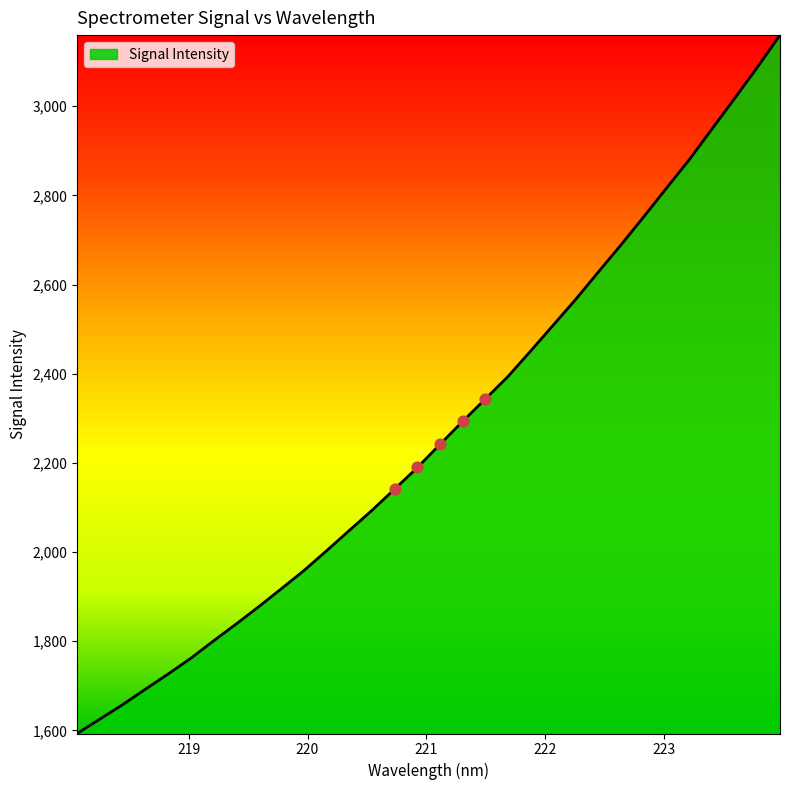

What is the minimum value shown in the chart?

1593.1